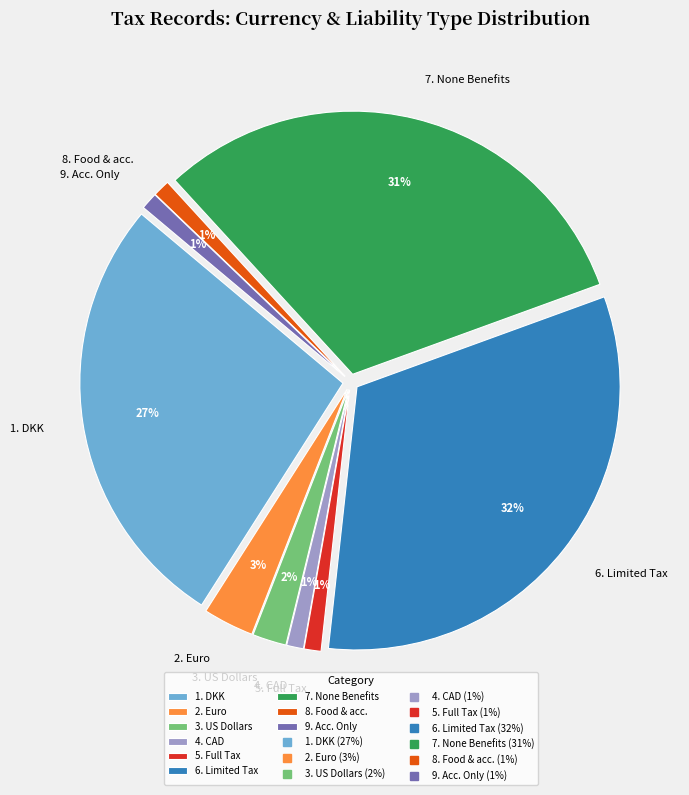

Combined, do Gross Tax - None and Full Tax account for over 50%?

No